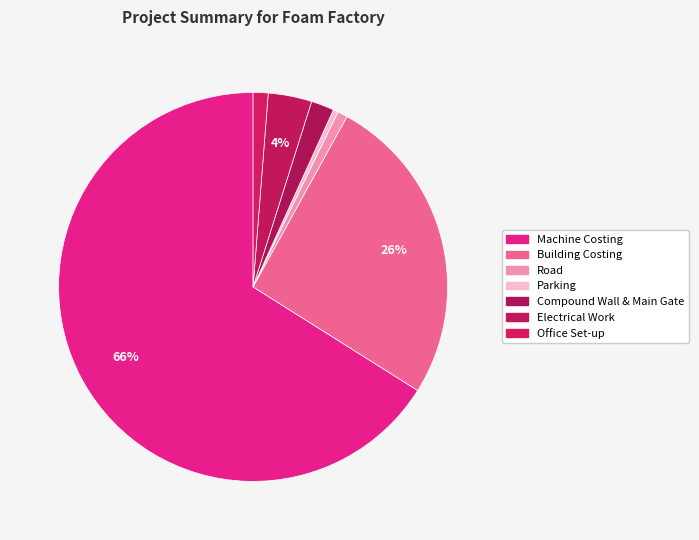

To the nearest percent, what is the combined percentage of Road and Building Costing?

27%